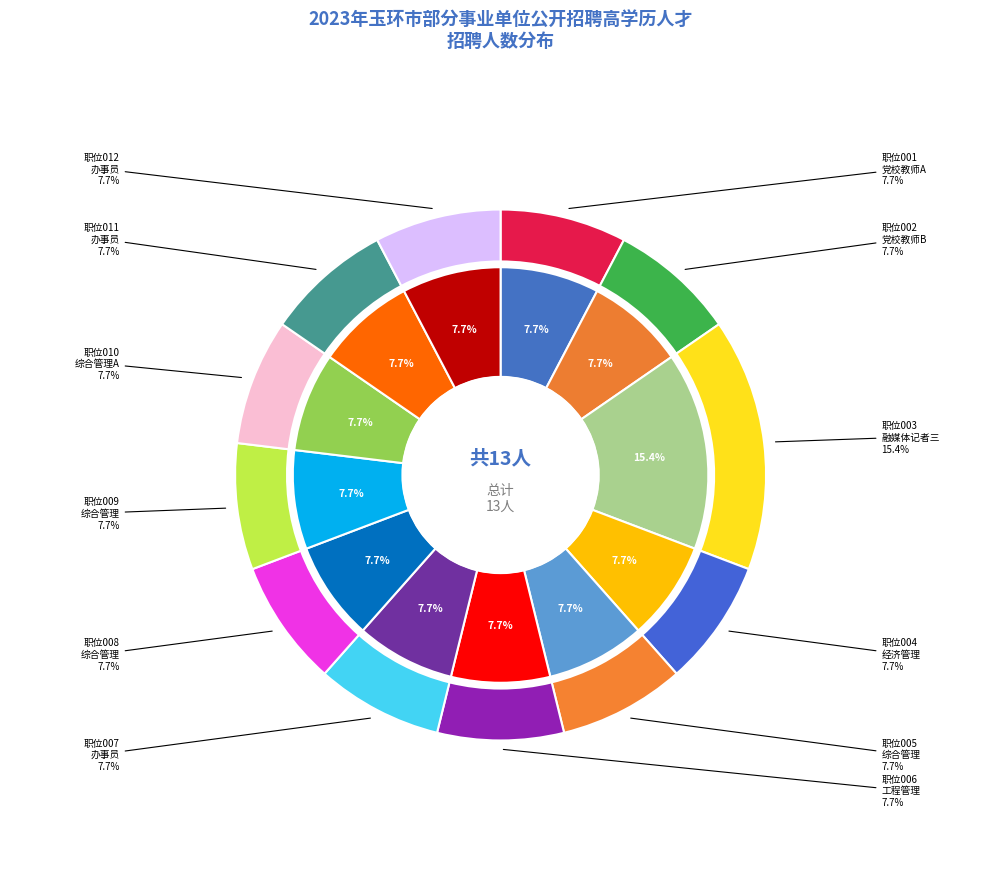

True or false: 职位011 accounts for 20% of the total.

False